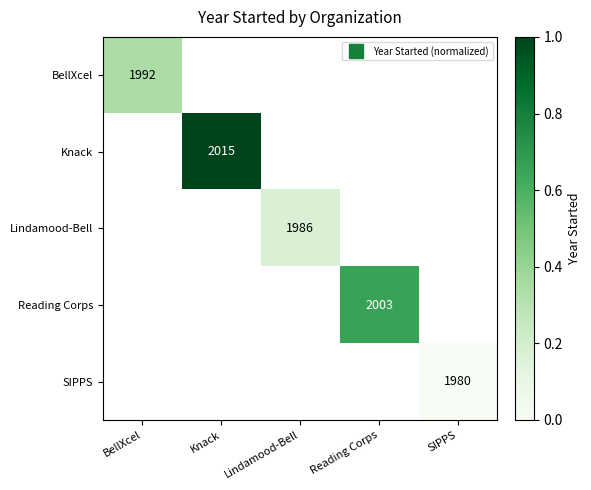

Which series has the largest range (max minus min)?

BellXcel